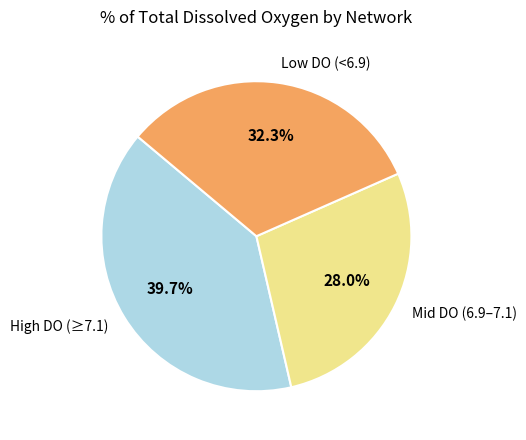

What is the smallest slice in the pie chart?

Mid DO (6.9–7.1)